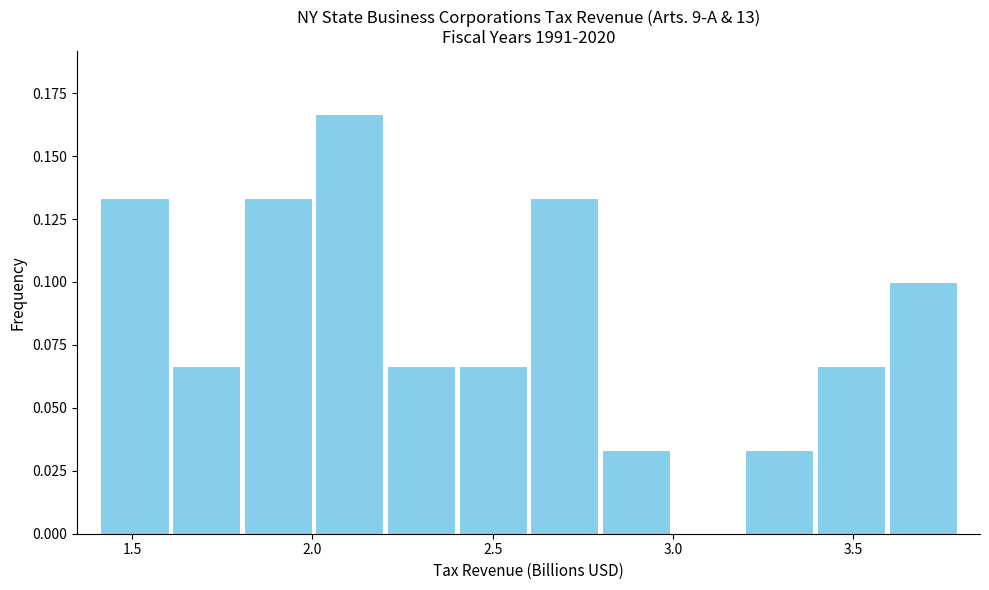

Read against the x-axis, roughly where is the centre of the tallest bar?

2.10